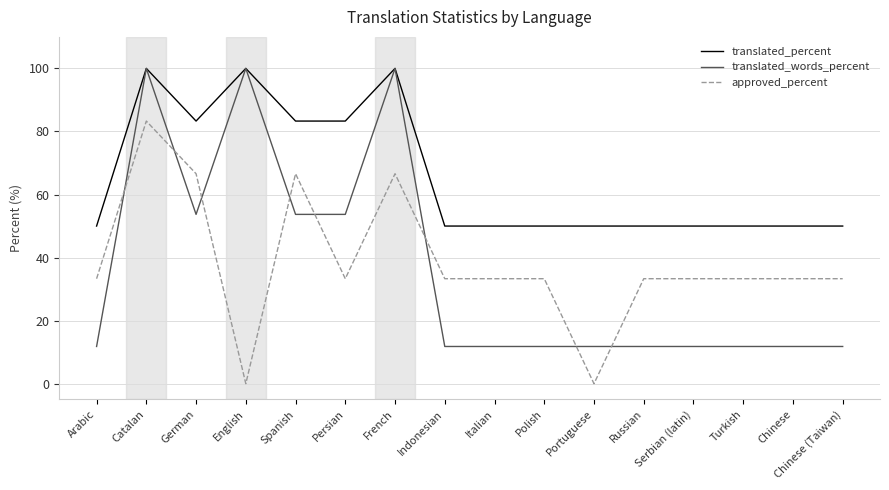

At Polish, list the series in order from largest to smallest.

translated_percent, approved_percent, translated_words_percent